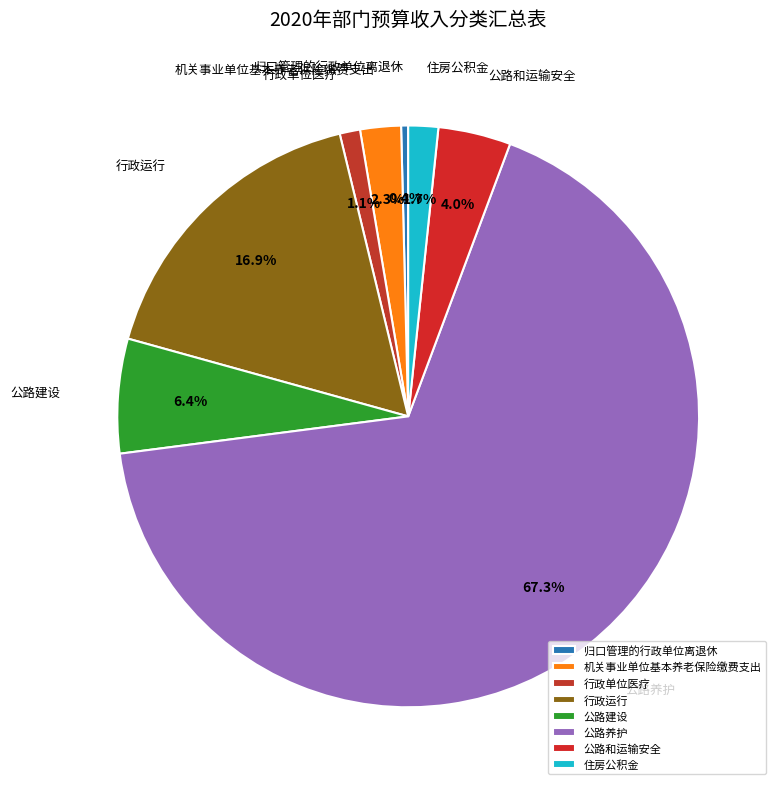

Which slice is the largest?

公路养护